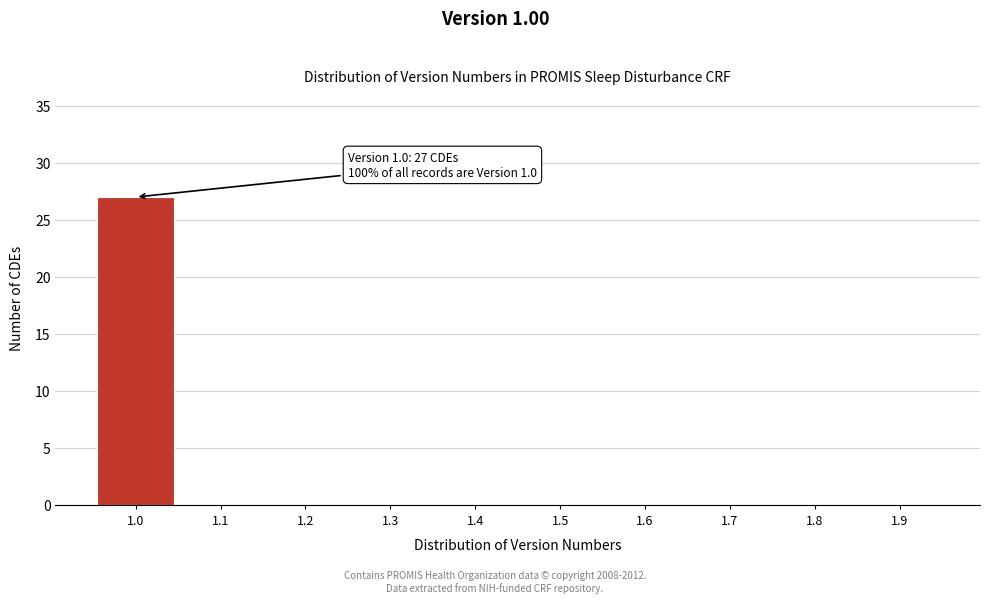

Reading left to right, list all the values displayed in this chart.

1.0=27	1.1=0	1.2=0	1.3=0	1.4=0	1.5=0	1.6=0	1.7=0	1.8=0	1.9=0